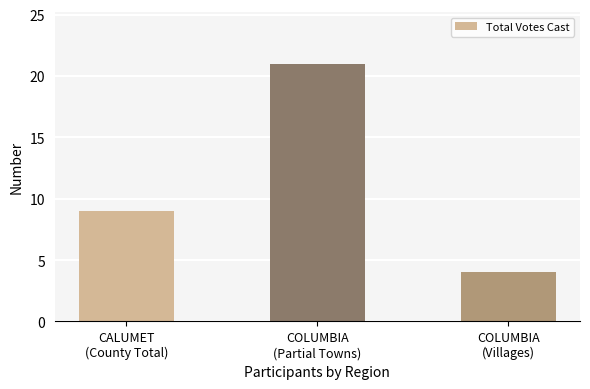

Does the chart contain any negative values?

No